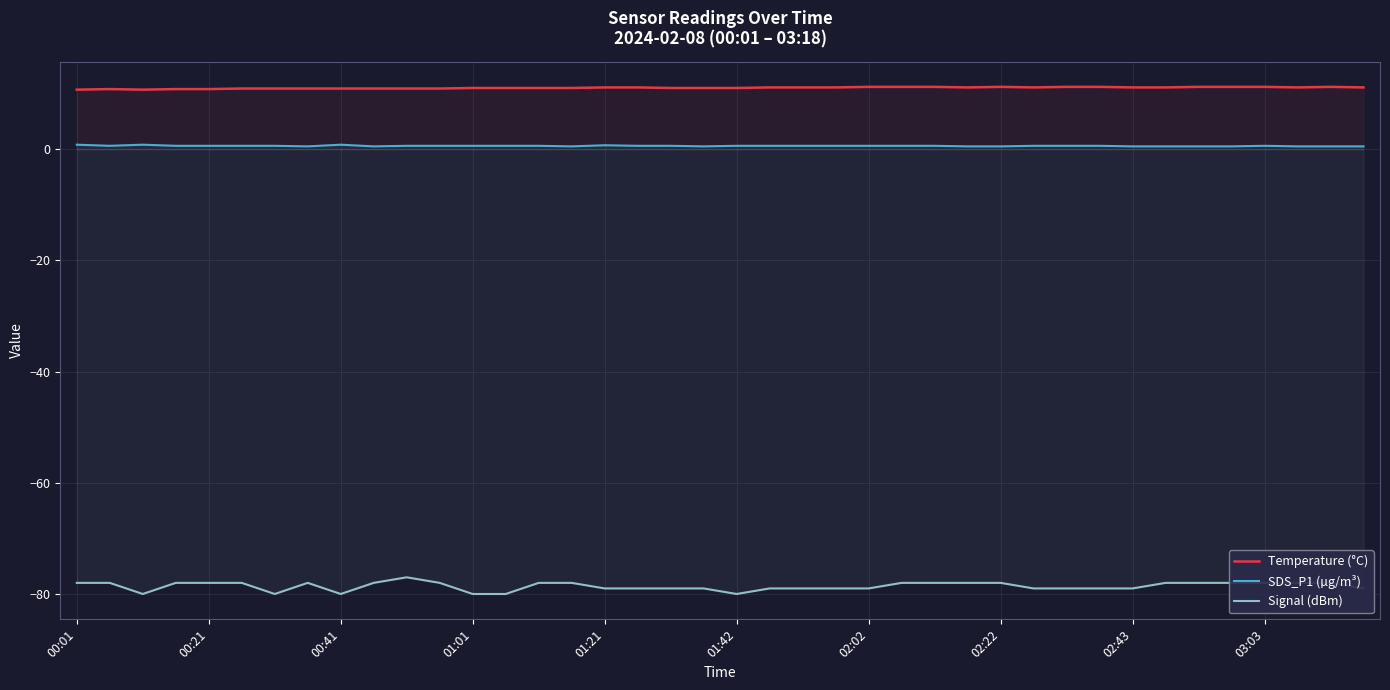

What is the lowest value of the Temperature (°C) series?

10.7